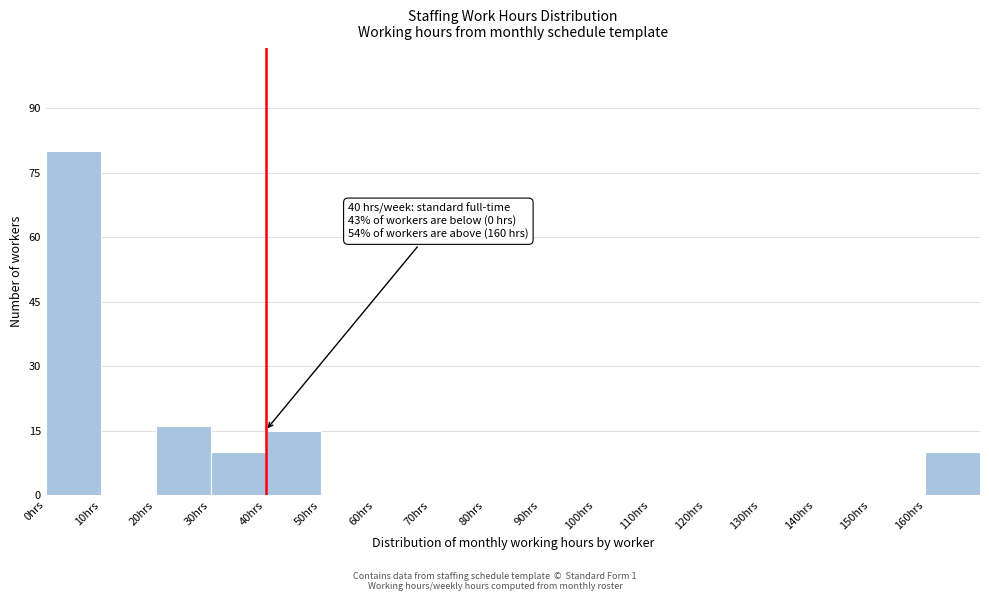

Which range on the x-axis has the tallest bar?

0 to 10